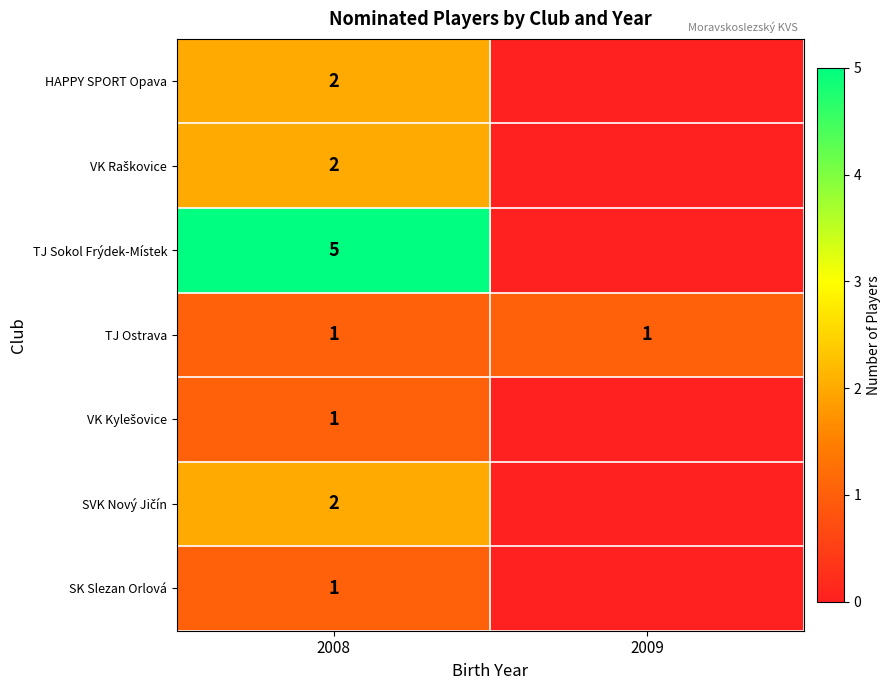

Is it true that row_0 equals 0 at 2009?

True